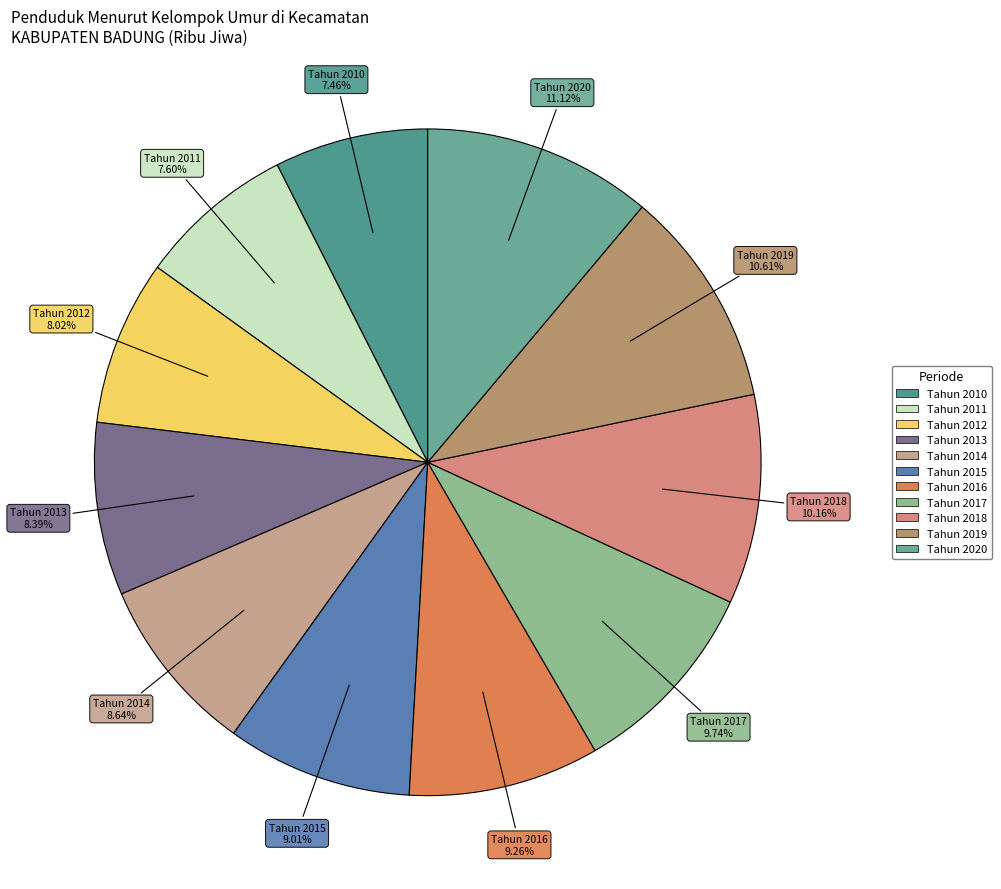

Between Tahun 2019 and Tahun 2017, which is larger?

Tahun 2019